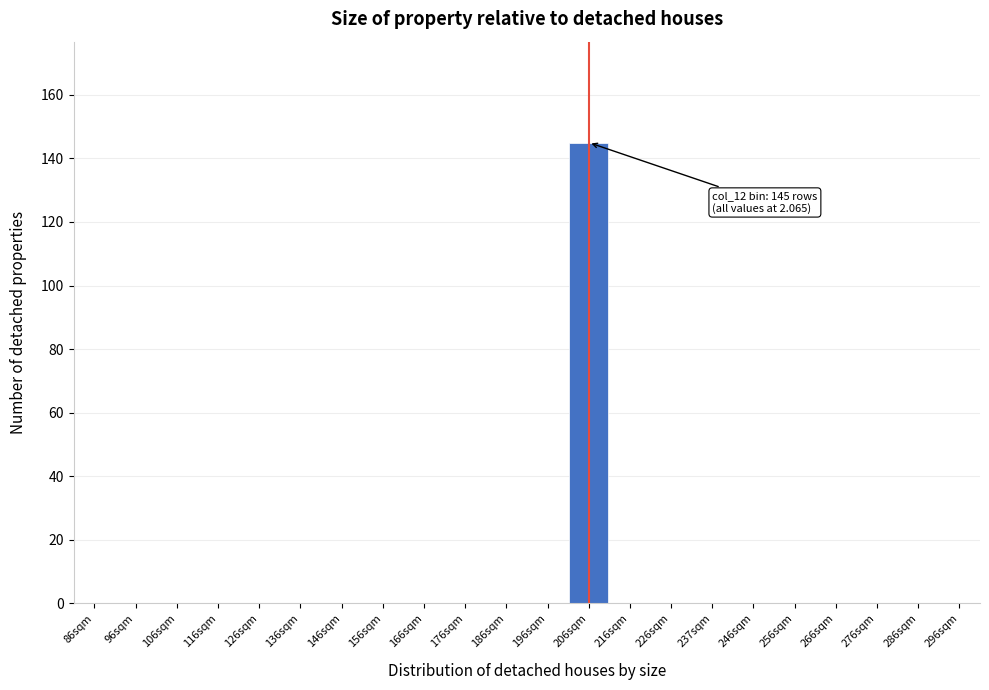

Reading left to right, transcribe all the data shown in this chart.

86sqm=0	96sqm=0	106sqm=0	116sqm=0	126sqm=0	136sqm=0	146sqm=0	156sqm=0	166sqm=0	176sqm=0	186sqm=0	196sqm=0	206sqm=145	216sqm=0	226sqm=0	237sqm=0	246sqm=0	256sqm=0	266sqm=0	276sqm=0	286sqm=0	296sqm=0